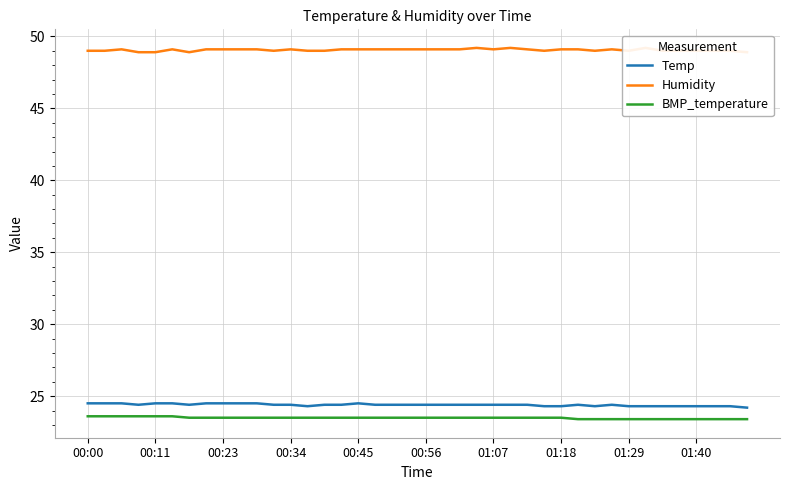

At which label does BMP_temperature reach its peak?

00:00